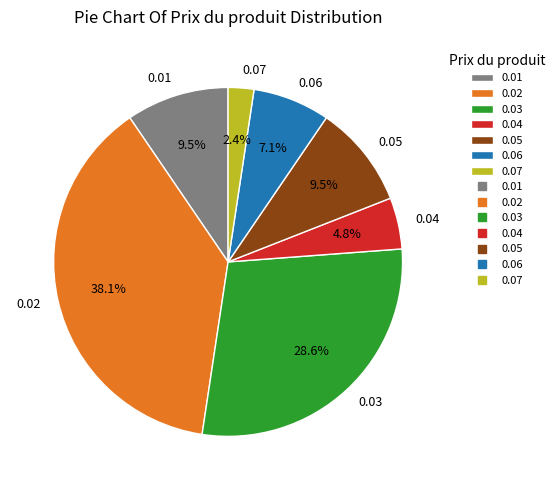

Combined, do 0.01 and 0.07 account for over 50%?

No